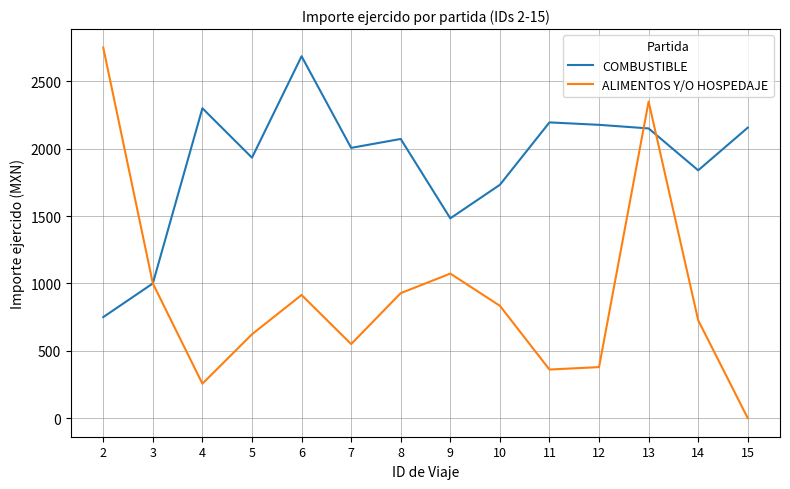

Rank the series by their average value, from highest to lowest.

COMBUSTIBLE, ALIMENTOS Y/O HOSPEDAJE